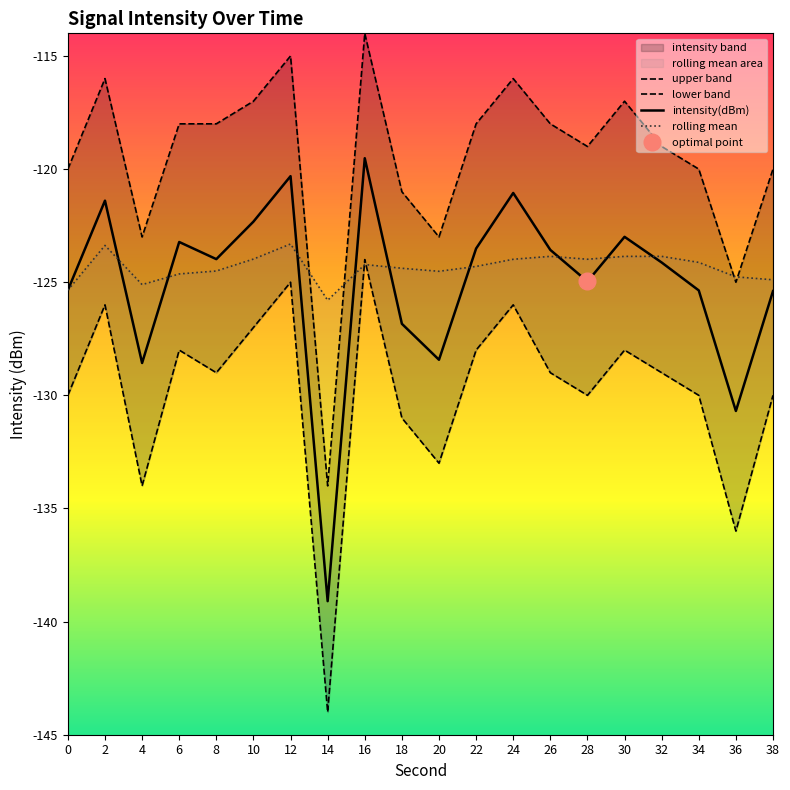

How many data points does each series have?

20